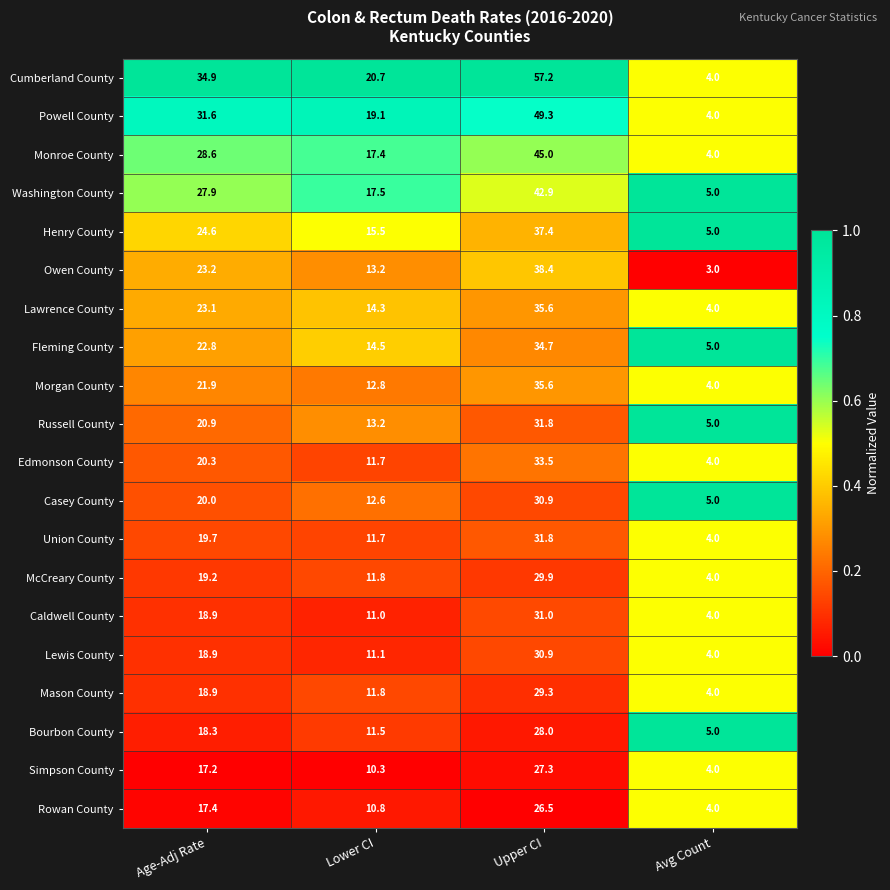

Which series has the largest range (max minus min)?

Cumberland County